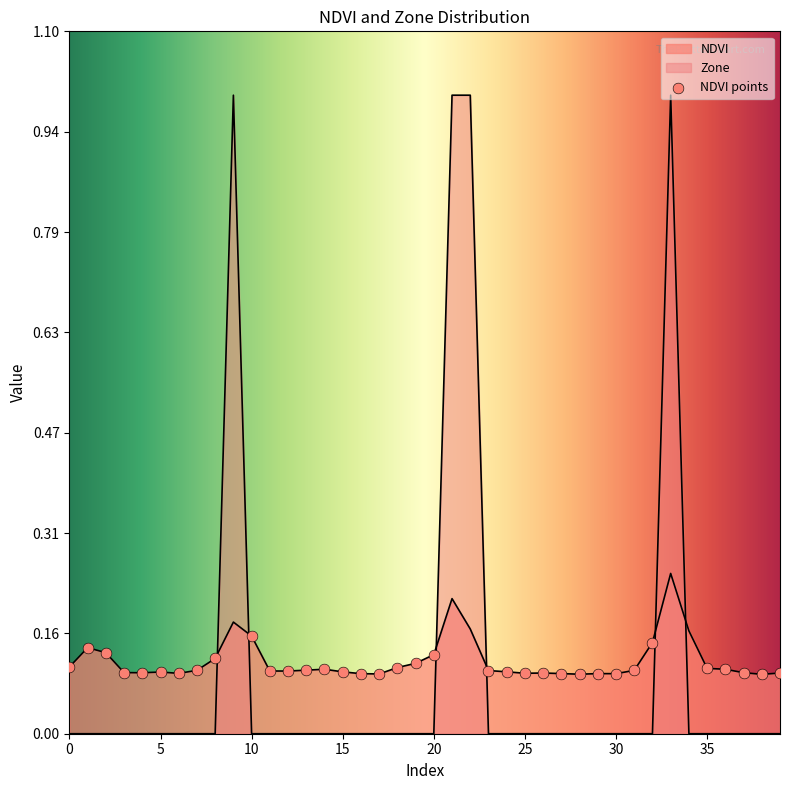

Is the value of NDVI at 21 greater than the value of Zone at 35?

Yes